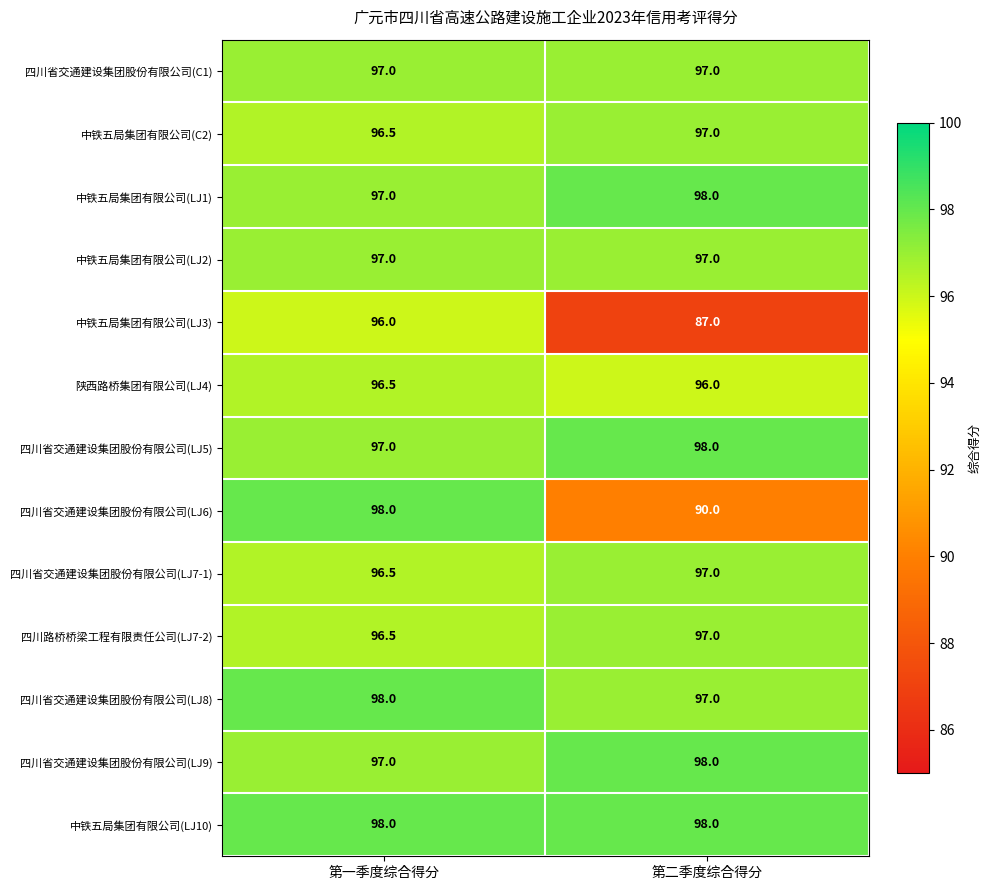

Which category has the highest value in the 四川路桥桥梁工程有限责任公司(LJ7-2) series?

第二季度综合得分